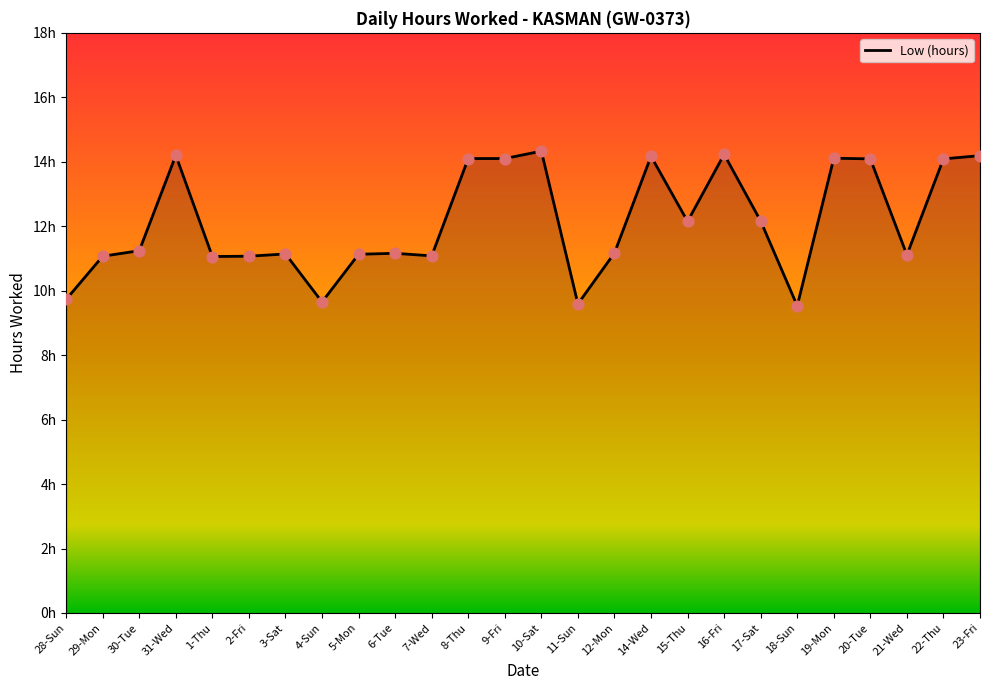

What is the change in value from 30-Tue to 4-Sun?

-1.6